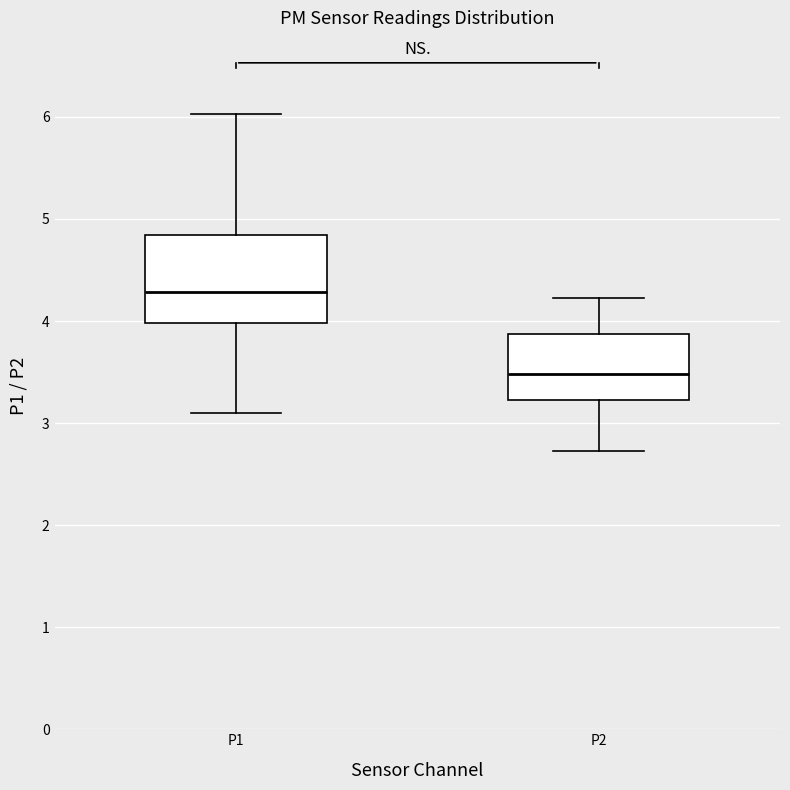

Reading left to right, read every box against the y-axis: the position of its median line, the range the box covers, and the ends of its whiskers. The values are not printed on the chart, so give them approximately, as read against the axis.

P1: median 4.3, box 4.0 to 4.8, whiskers 3.1 to 6.0
P2: median 3.5, box 3.2 to 3.9, whiskers 2.7 to 4.2